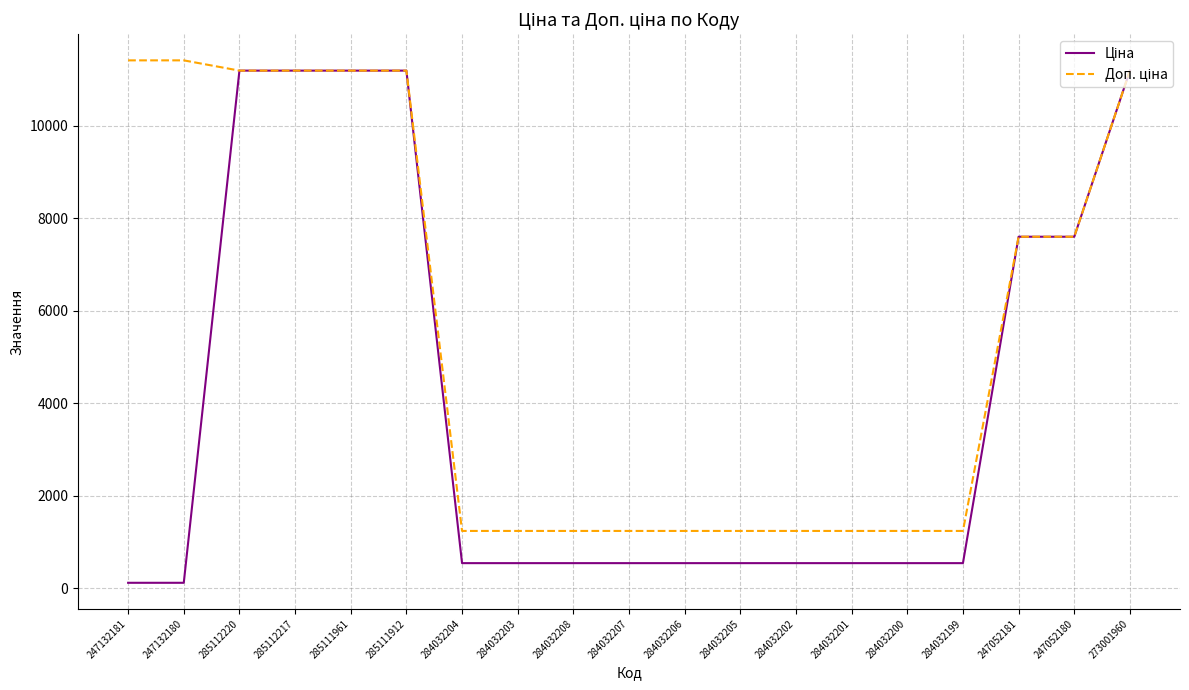

What is the maximum value shown in the chart?

11410.0